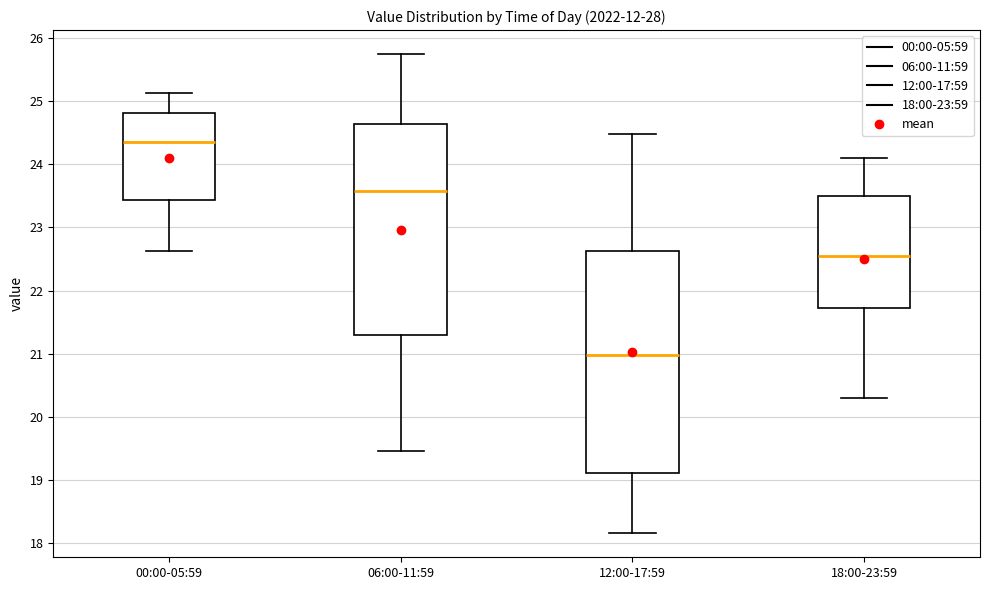

Comparing the boxes themselves (not the whiskers), which one is the tallest?

12:00-17:59